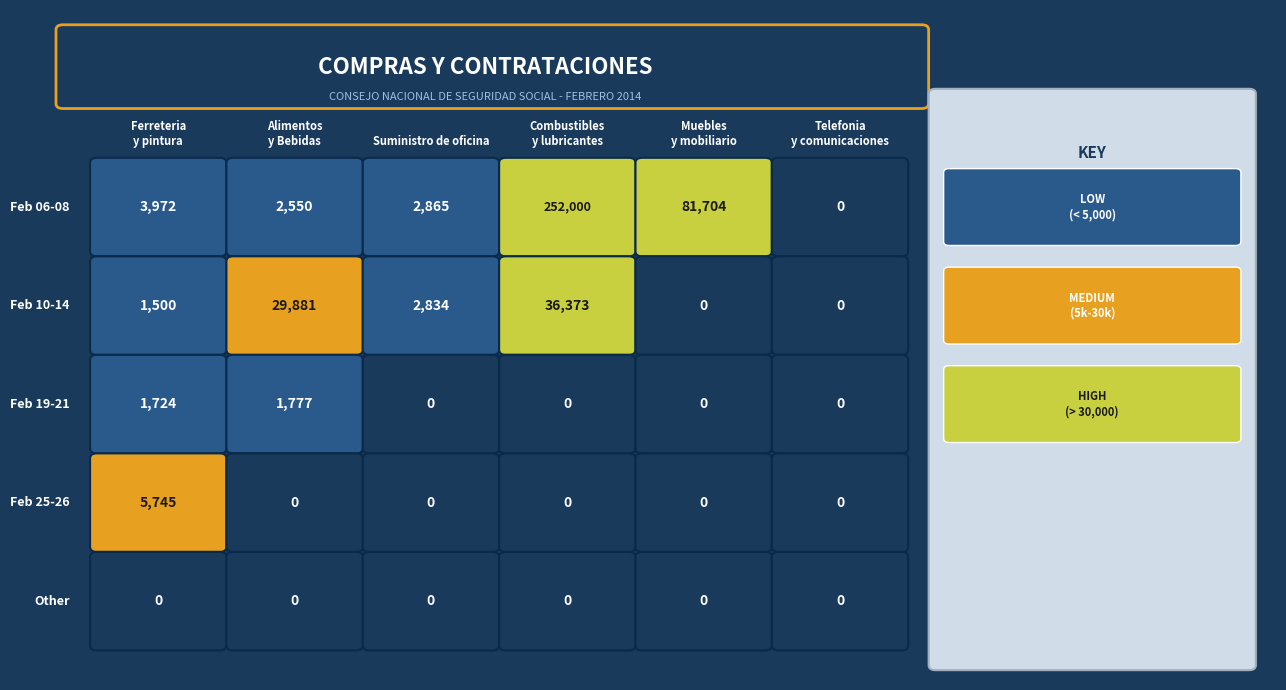

Reading left to right, transcribe all the data shown in this chart.

2-Ferreteria y pintura: 3972.0	1500.0	1724.8	5745.0	0.0
4-Alimentos y Bebidas: 2550.0	29881.6	1777.2	0.0	0.0
17-Suministro de oficina: 2865.1	2834.0	0.0	0.0	0.0
11-Combustibles y lubricantes: 252000.0	36373.5	0.0	0.0	0.0
26-Muebles y mobiliario: 81704.0	0.0	0.0	0.0	0.0
36-Telefonia y comunicaciones: 0.0	0.0	0.0	0.0	0.0